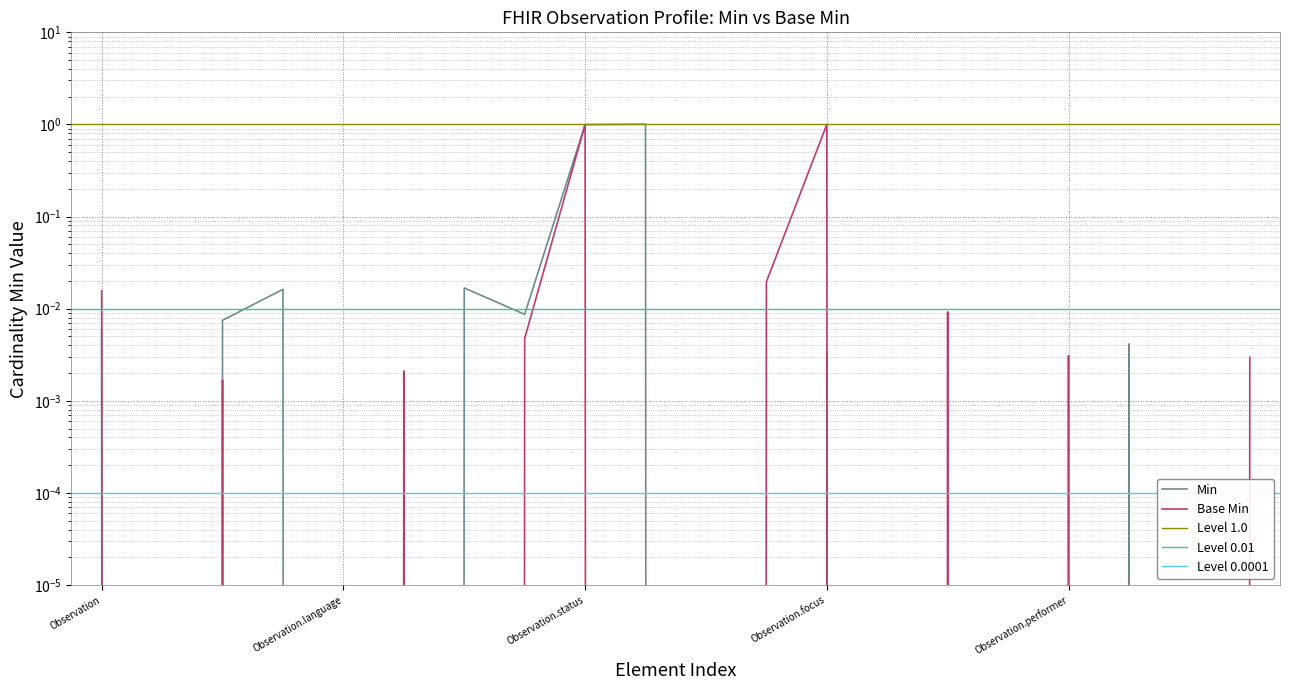

What is the average value of the Min series?

0.1